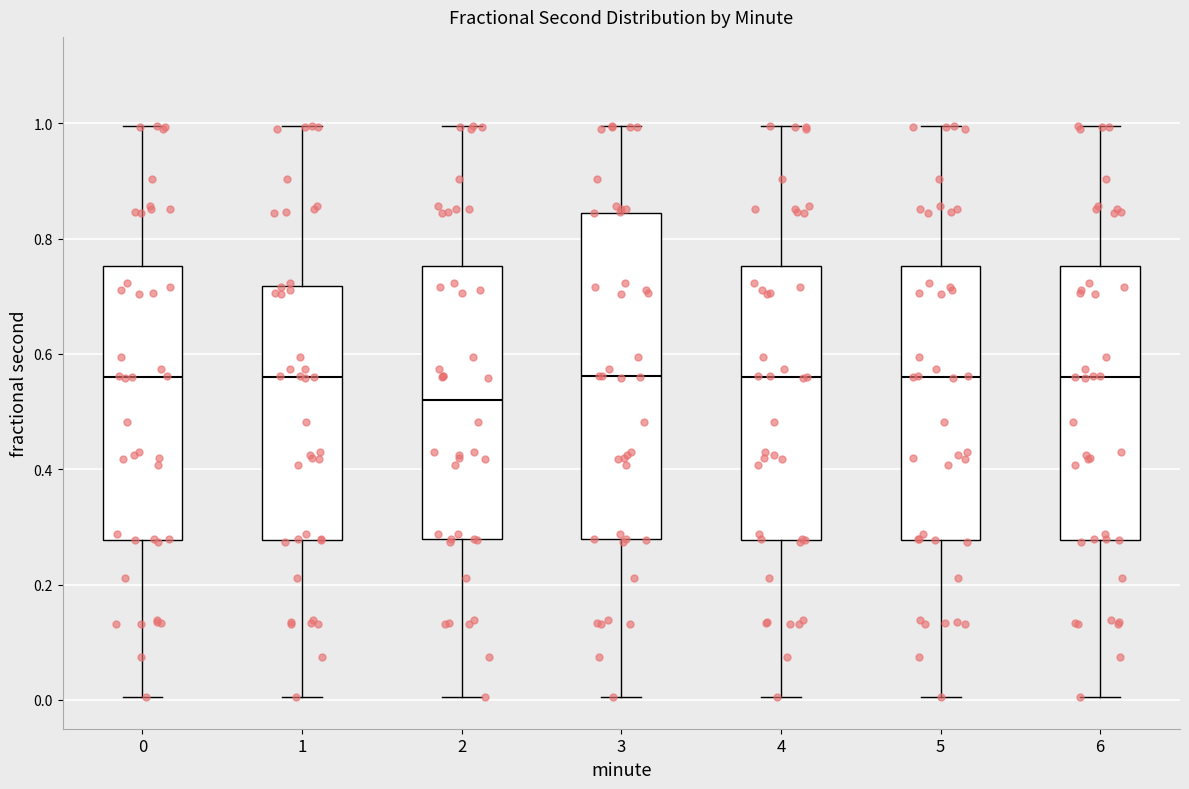

Comparing the boxes themselves (not the whiskers), which one is the tallest?

3